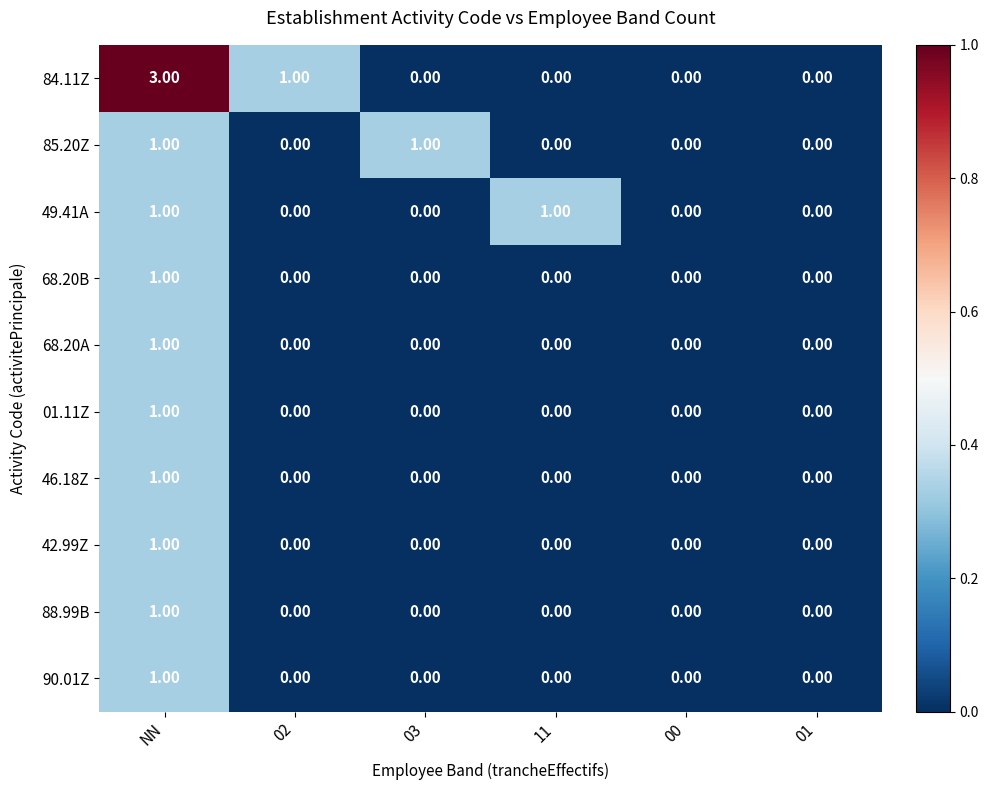

Is the value of 01.11Z at NN greater than the value of 84.11Z at 03?

Yes